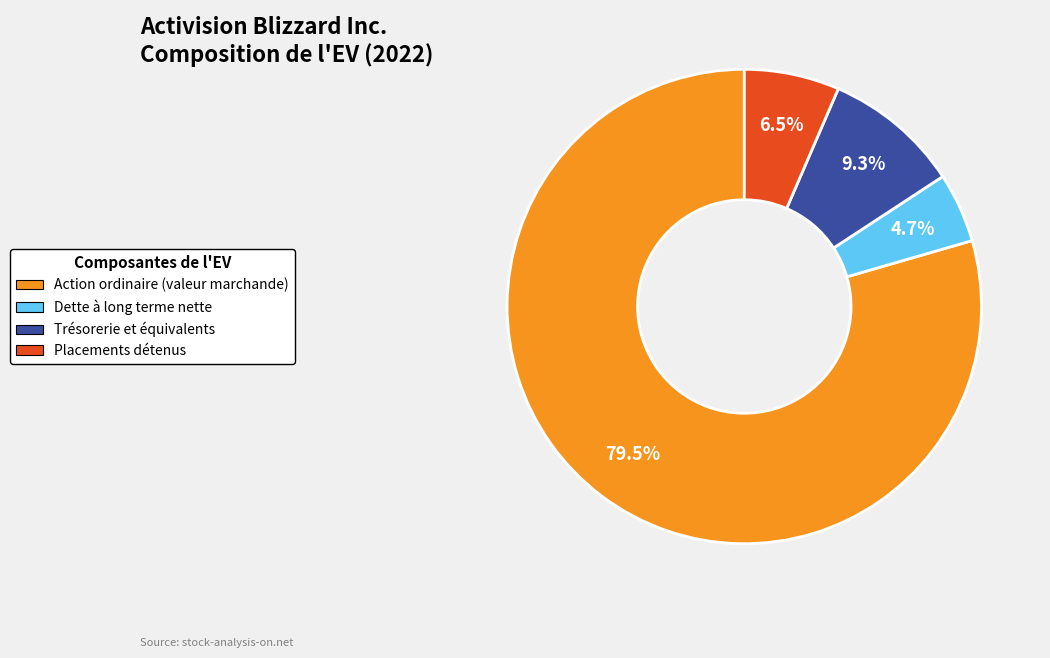

Between Placements détenus and Trésorerie et équivalents, which is larger?

Trésorerie et équivalents